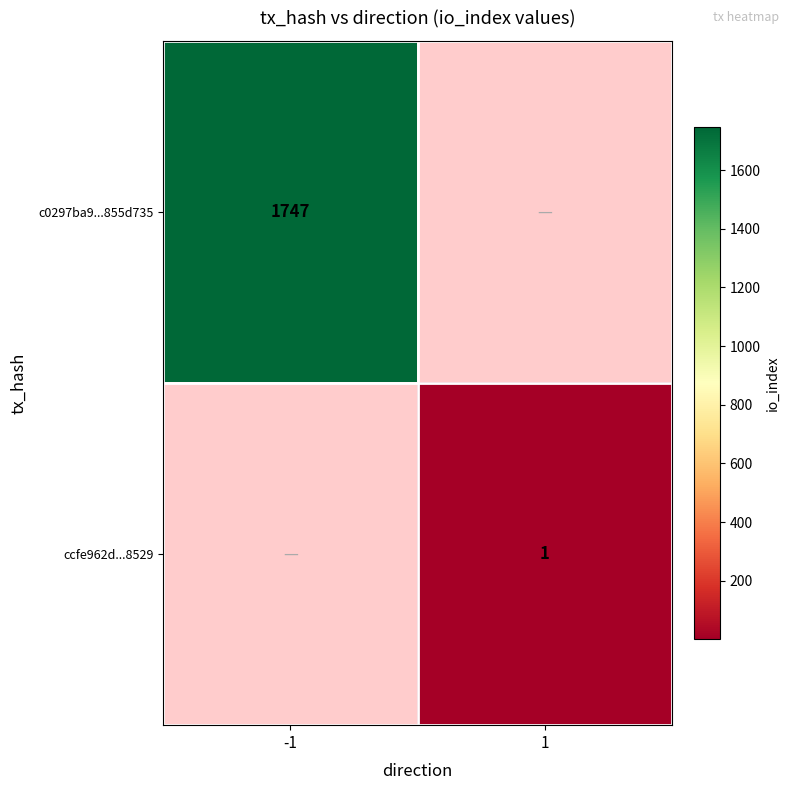

How many data points does each series have?

2